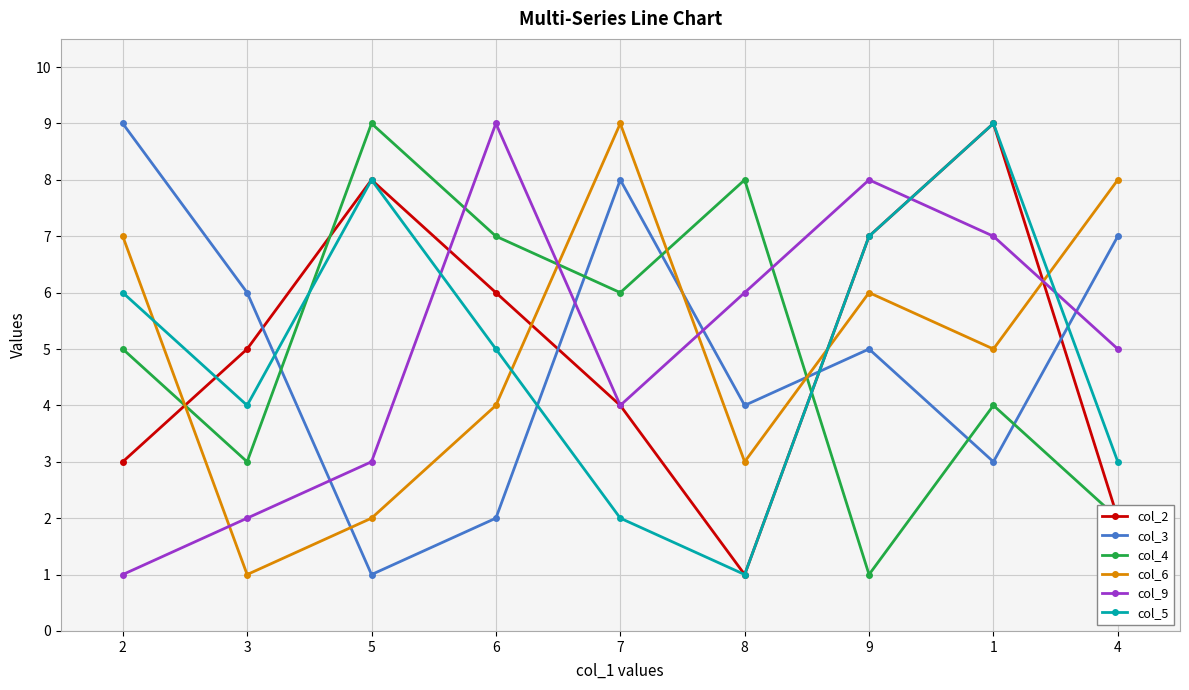

In col_2, how many points are higher than both neighbors (excluding endpoints)?

2